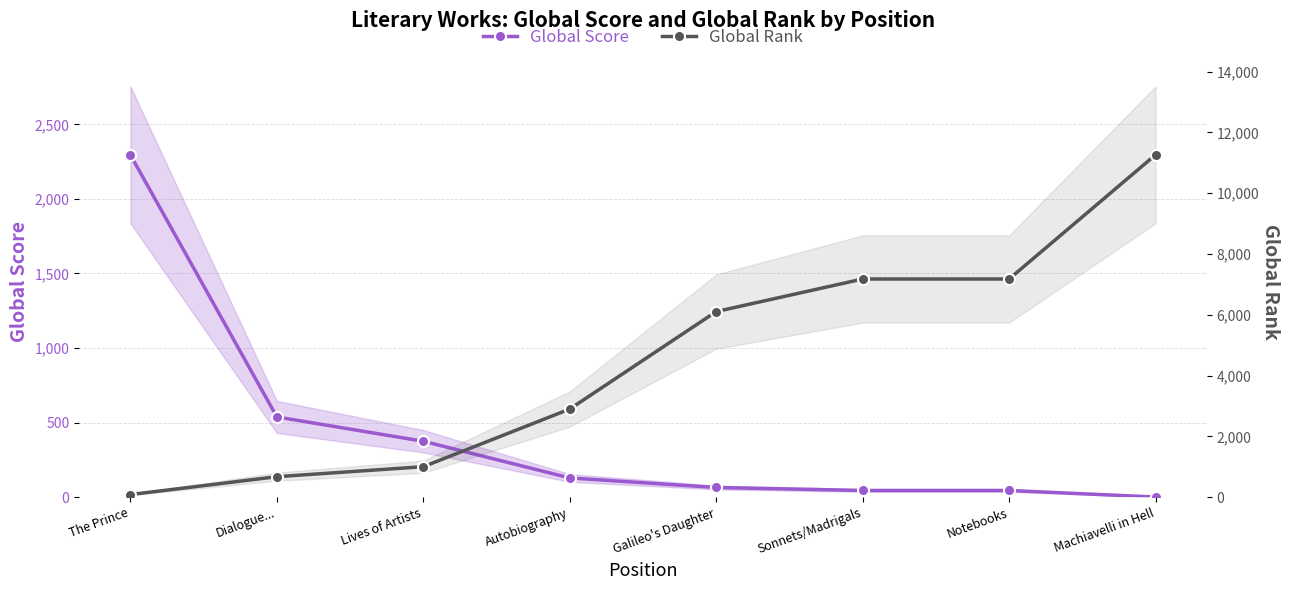

Read the Global Score value at Notebooks, to the nearest 10.

40